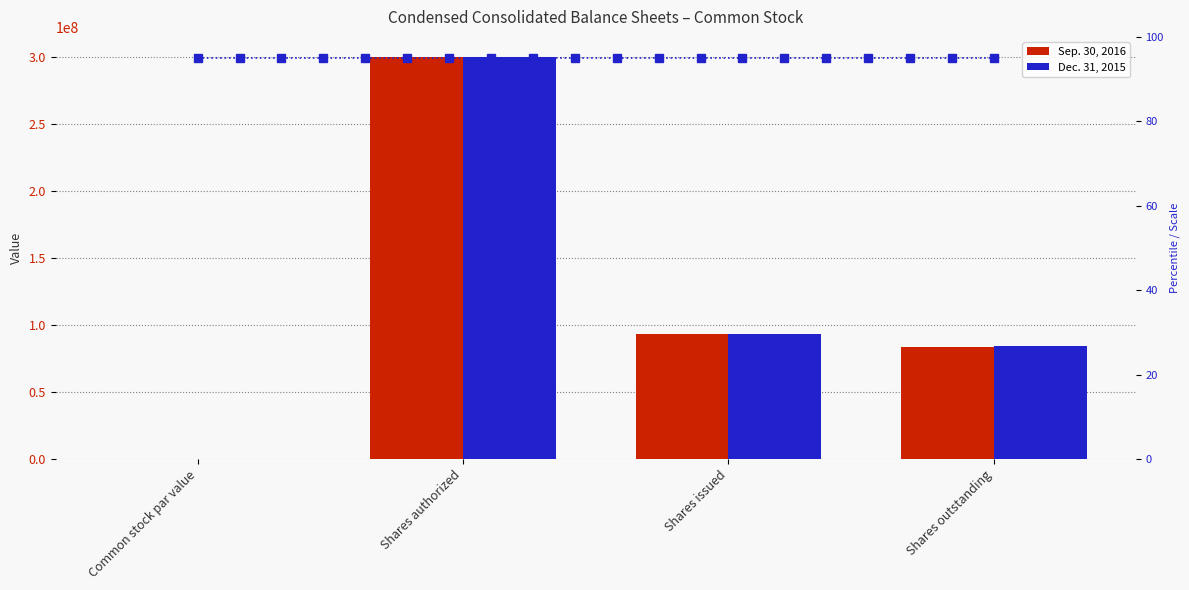

How many bars are there in total?

8